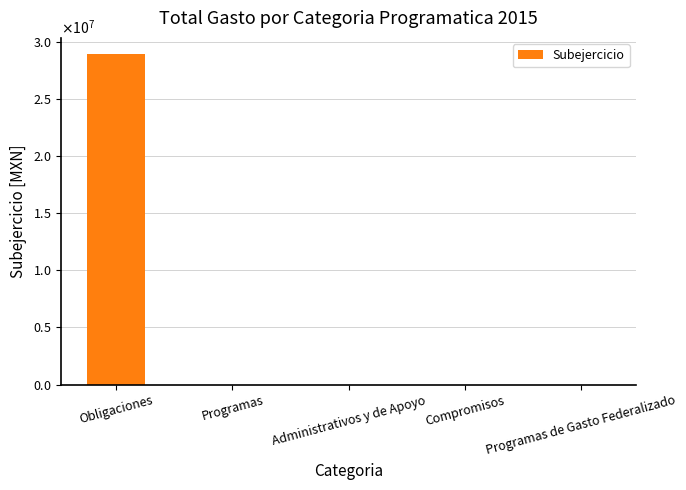

Which label corresponds to the largest value in the chart?

Obligaciones